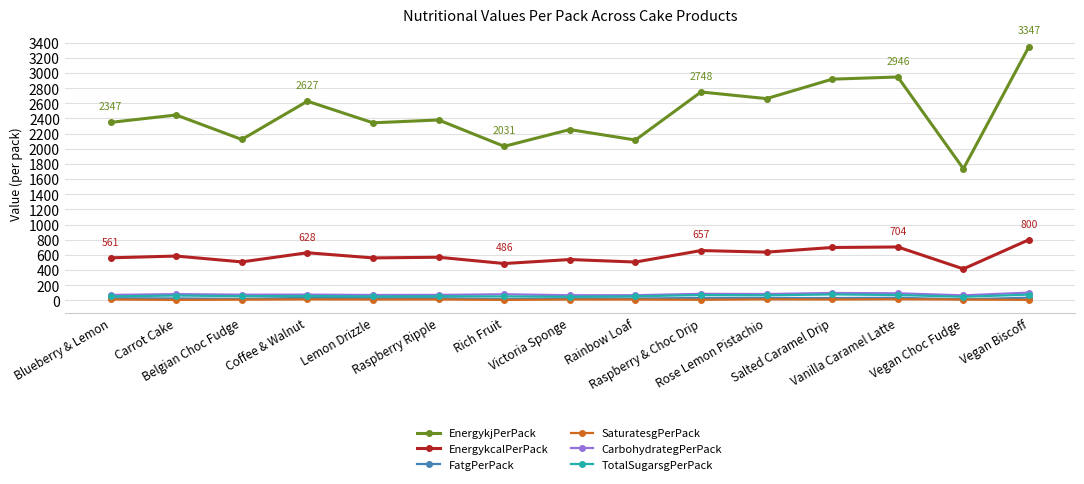

True or false: SaturatesgPerPack has more than 2 interior local peaks.

True